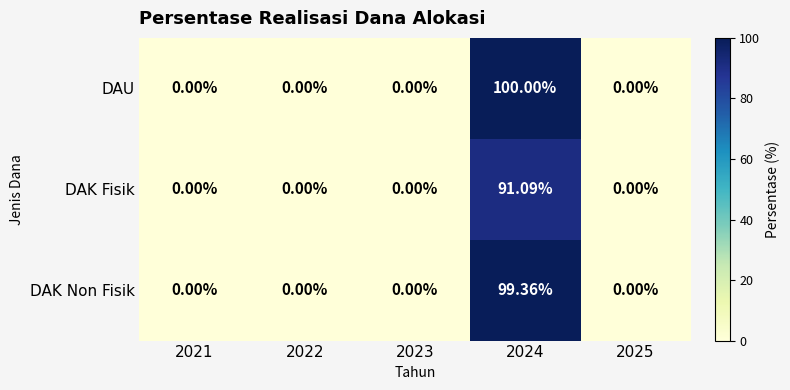

Which series changed the most between 2021 and 2024?

DAU